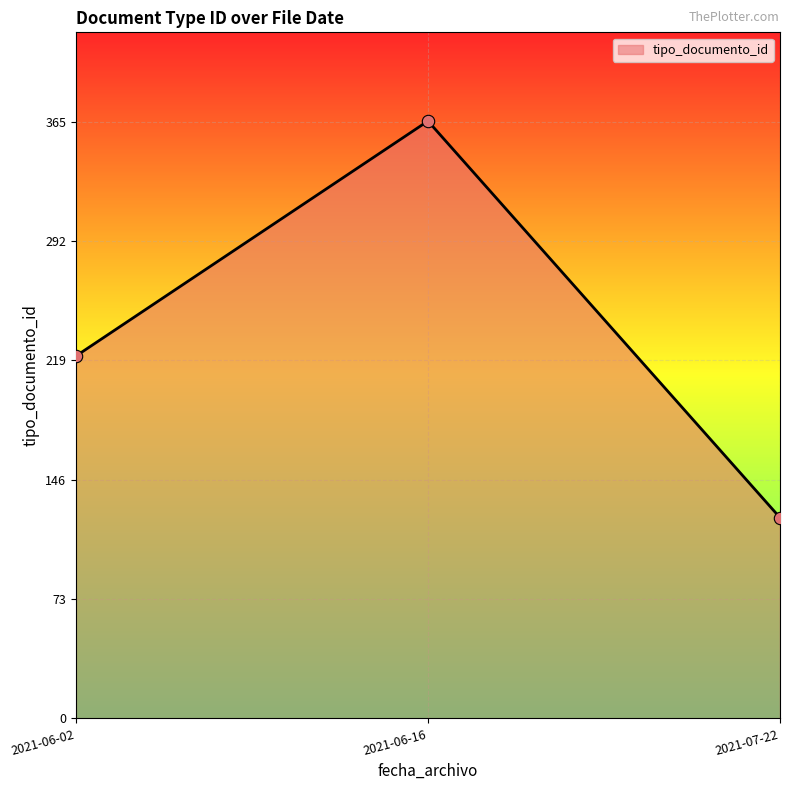

What is the highest value of the tipo_documento_id series?

365.5